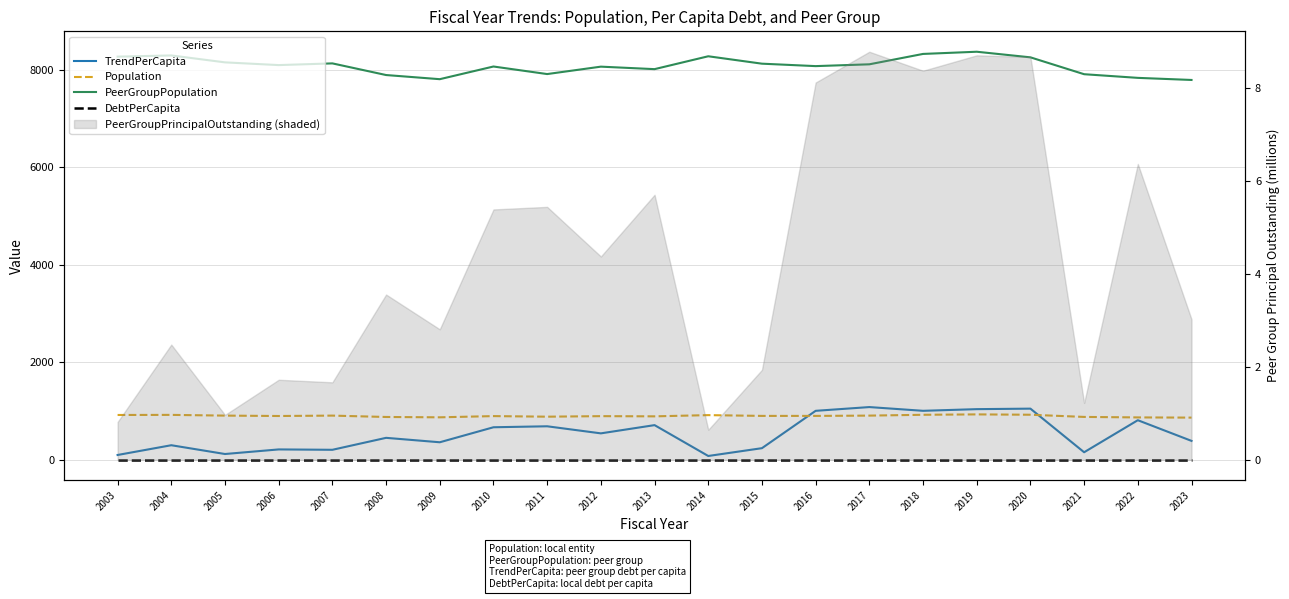

Which label corresponds to the smallest value in the chart?

2003